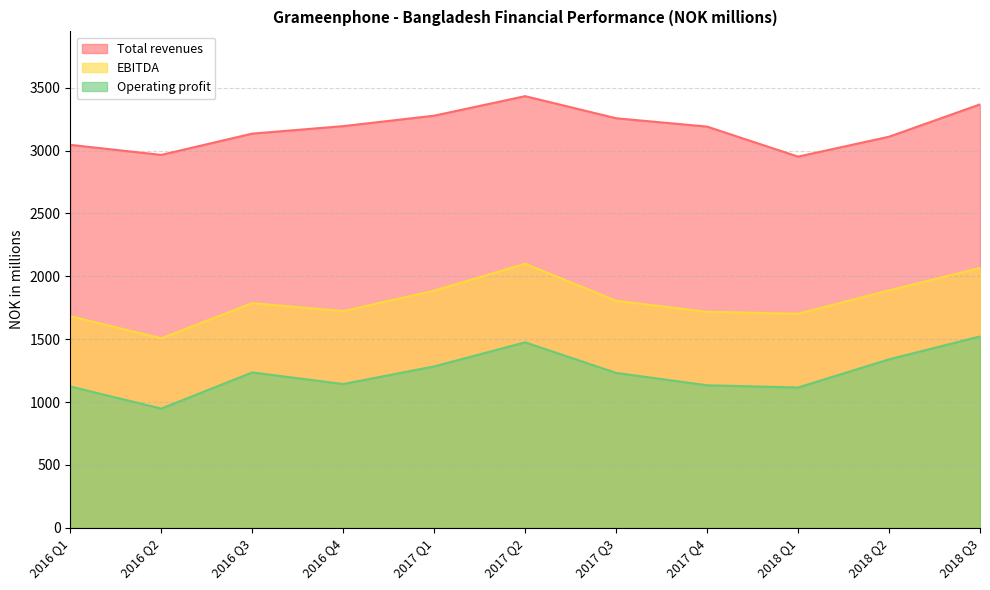

True or false: Total revenues and Operating profit cross at least once.

False